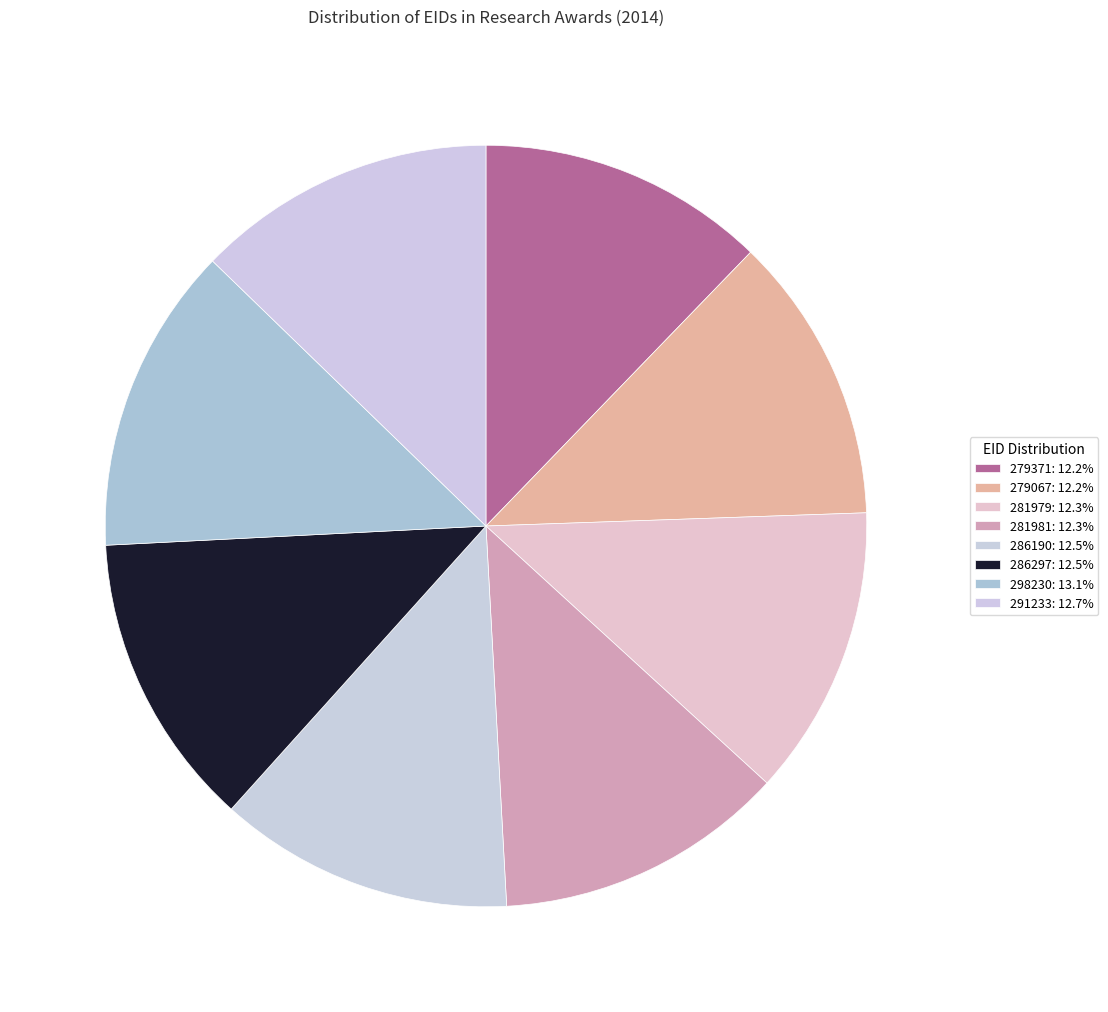

True or false: 291233 accounts for 1% of the total.

False